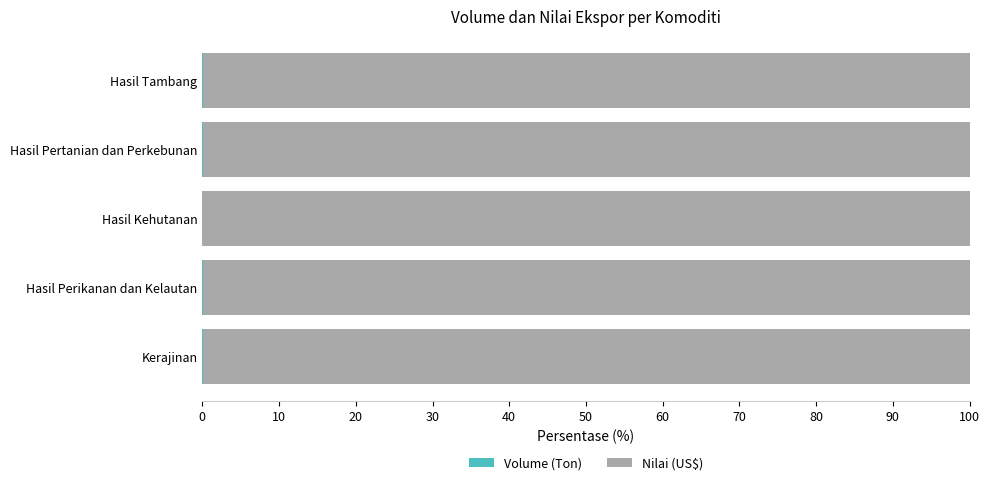

How many categories are shown in the chart?

5